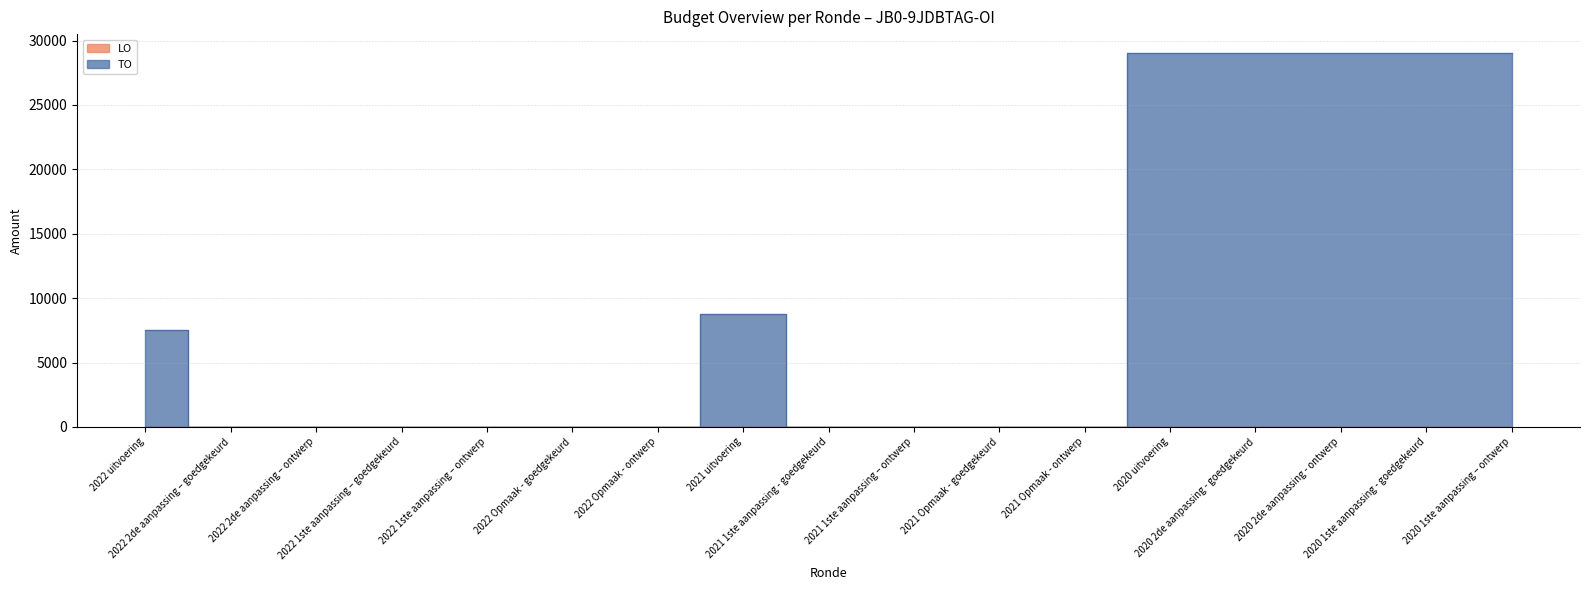

True or false: there are more than 2 points higher than both neighbors.

False